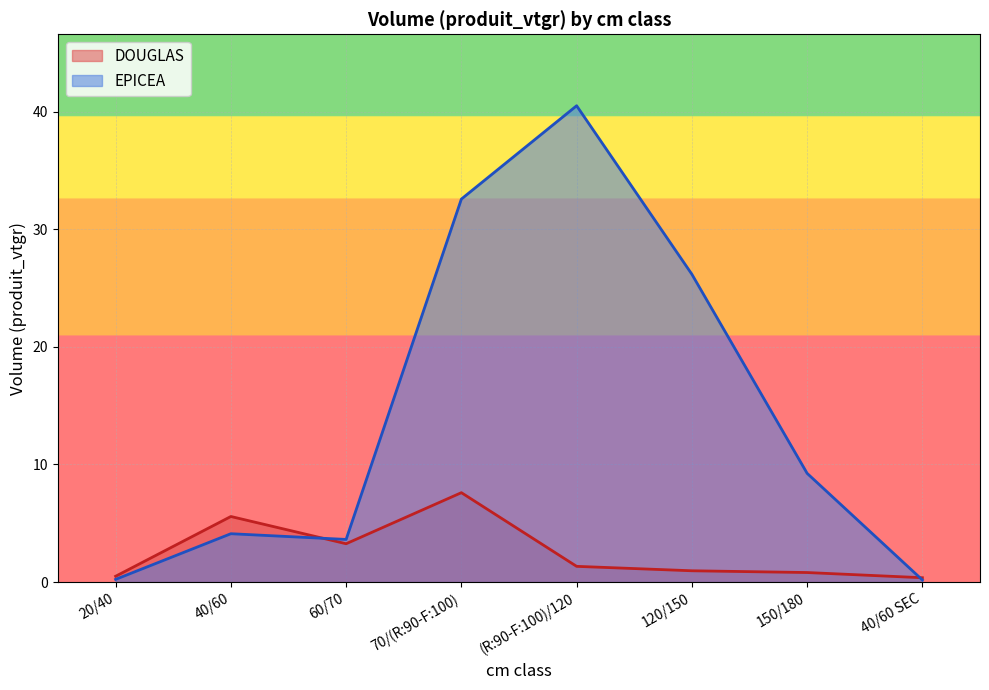

Rank the categories by EPICEA value from highest to lowest.

(R:90-F:100)/120, 70/(R:90-F:100), 120/150, 150/180, 40/60, 60/70, 20/40, 40/60 SEC